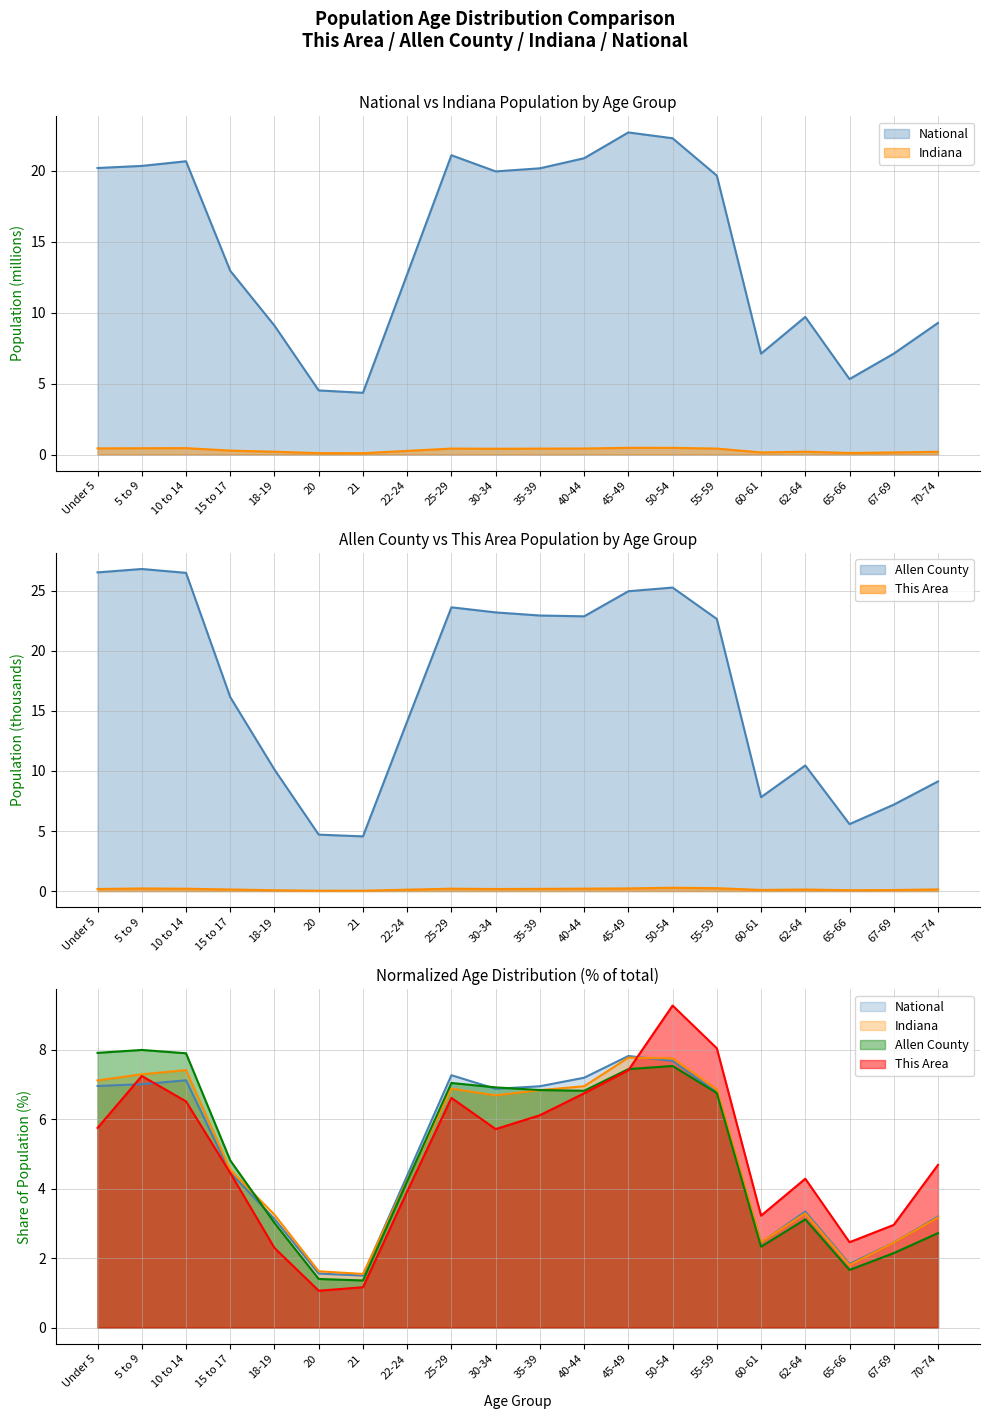

Read the National value at 21.

4.4